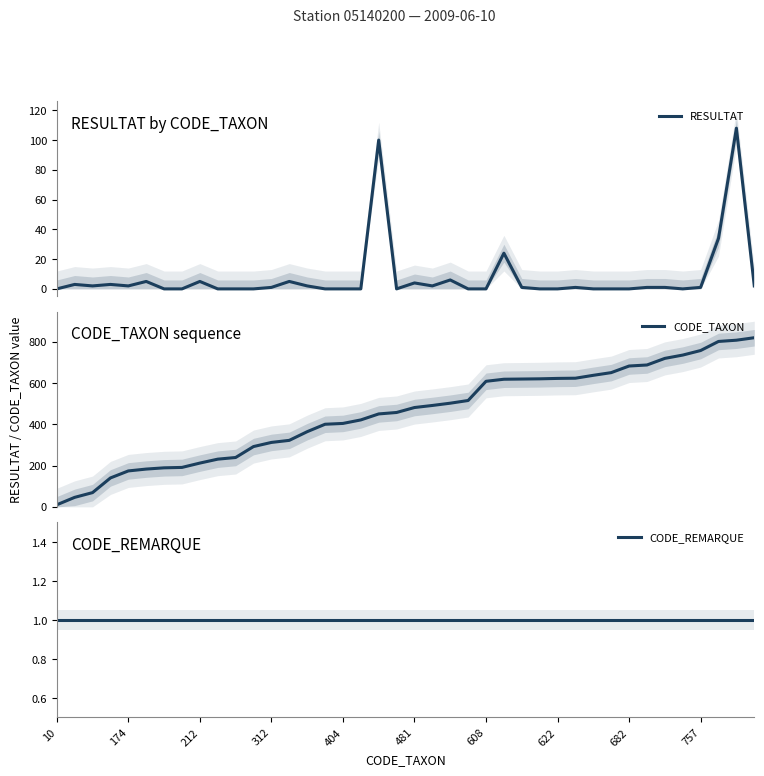

Does the chart have visible grid lines?

No